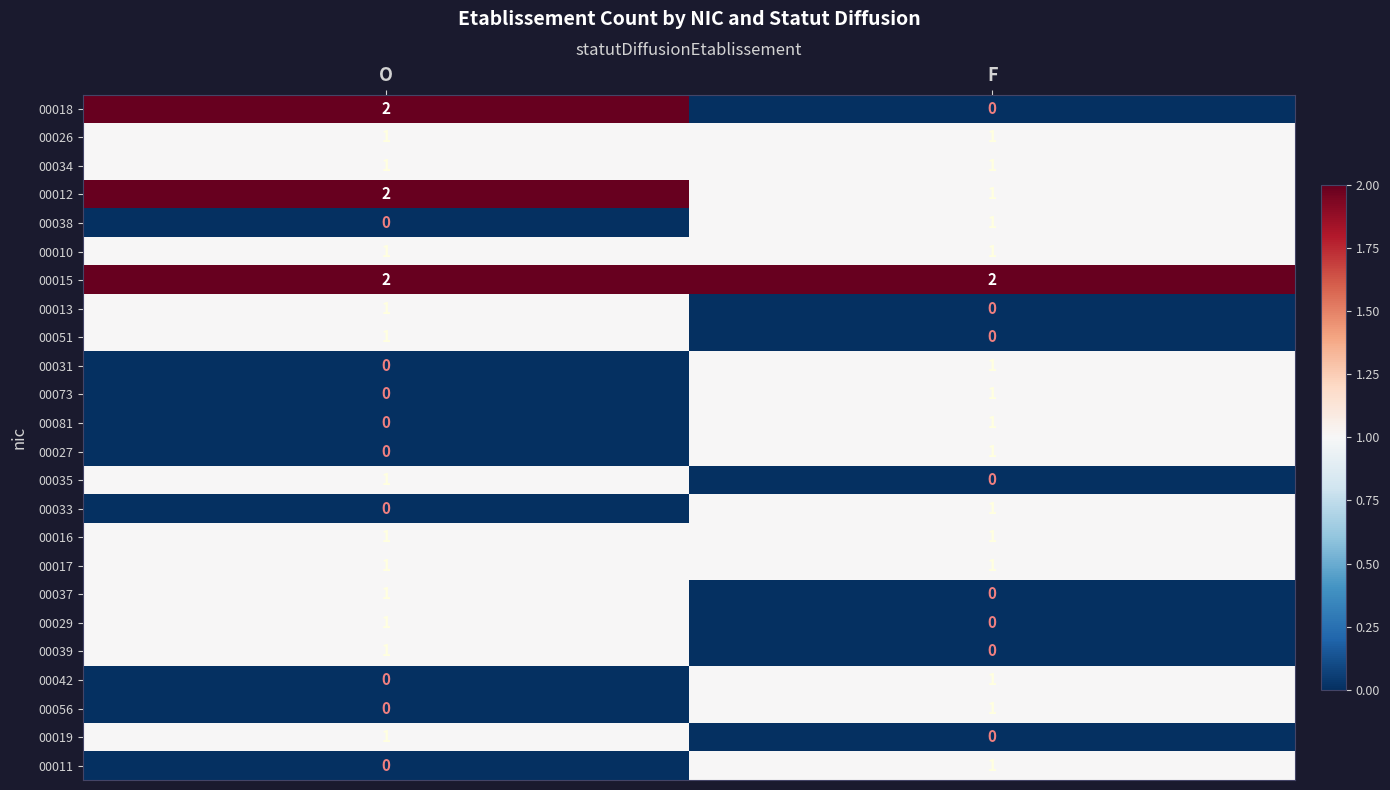

Which series has the largest range (max minus min)?

00018